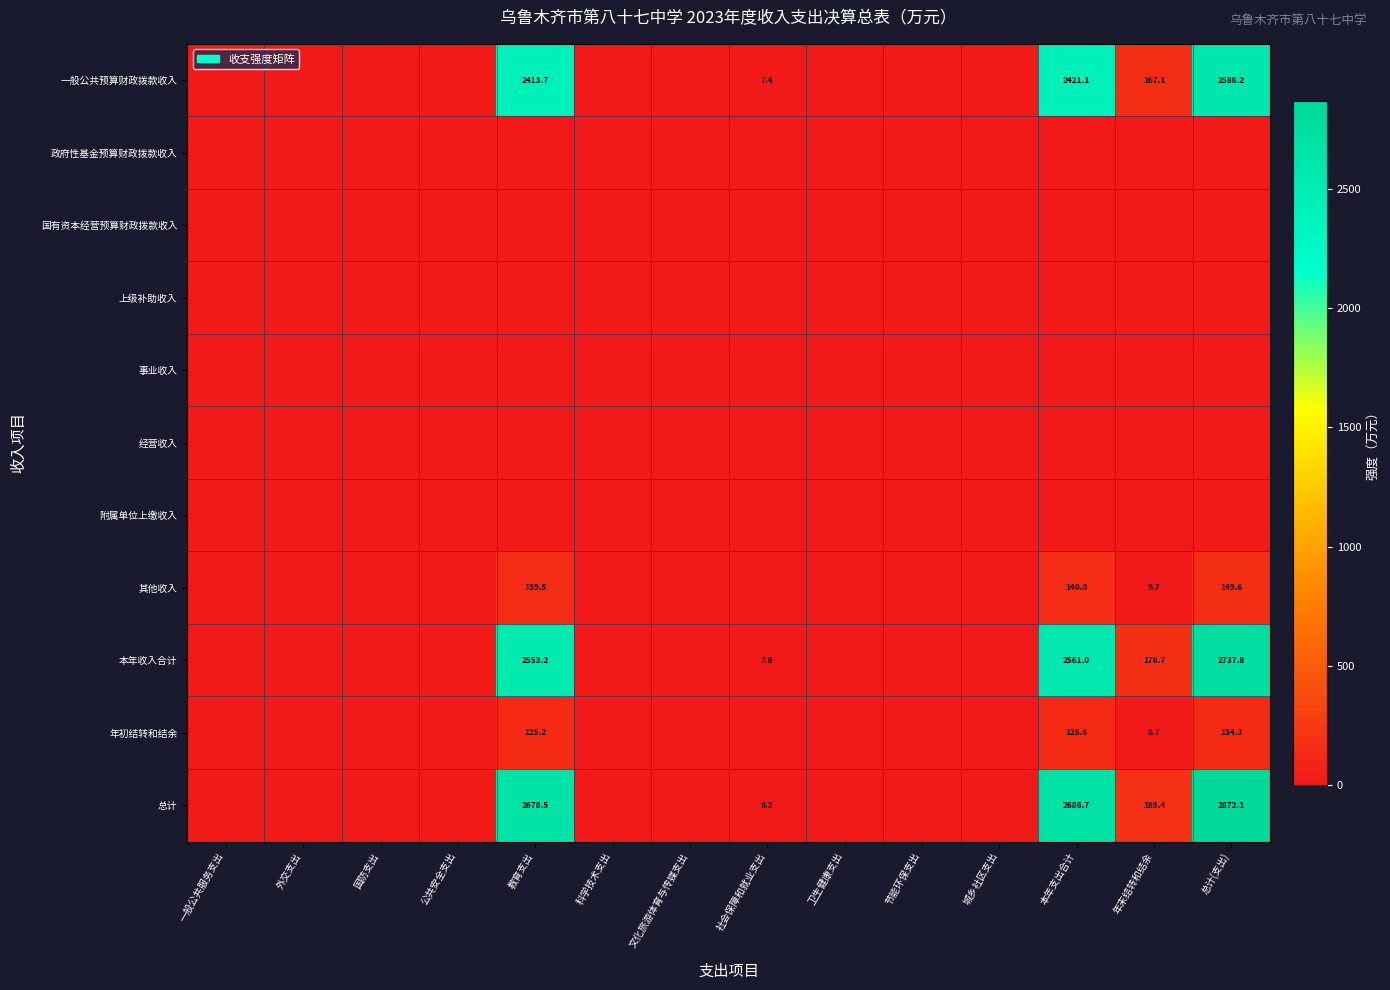

Rank the series at 社会保障和就业支出 from highest to lowest value.

总计, 本年收入合计, 一般公共预算财政拨款收入, 其他收入, 年初结转和结余, 政府性基金预算财政拨款收入, 国有资本经营预算财政拨款收入, 上级补助收入, 事业收入, 经营收入, 附属单位上缴收入